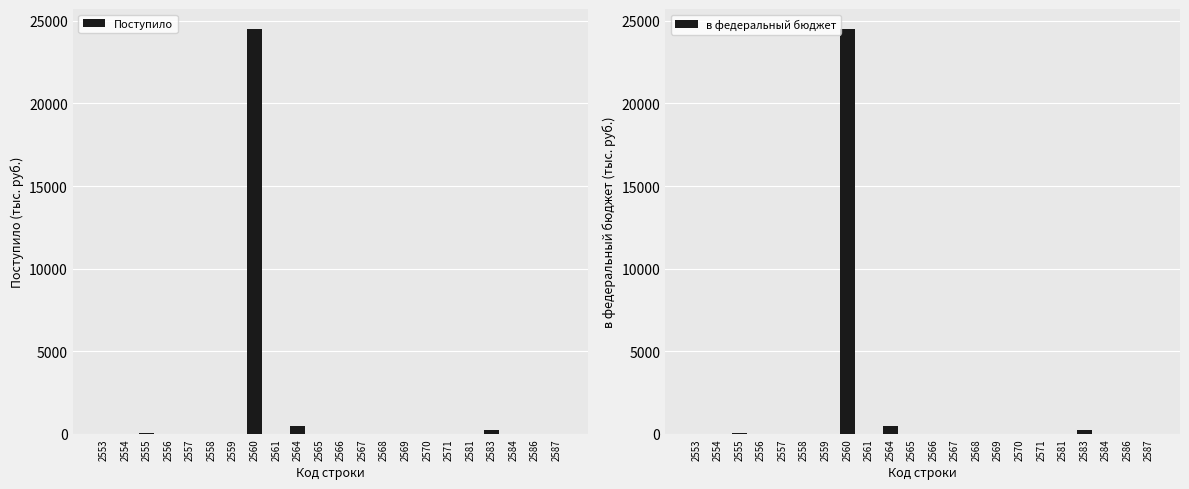

Rank the series at 2559 from highest to lowest value.

Поступило, в федеральный бюджет